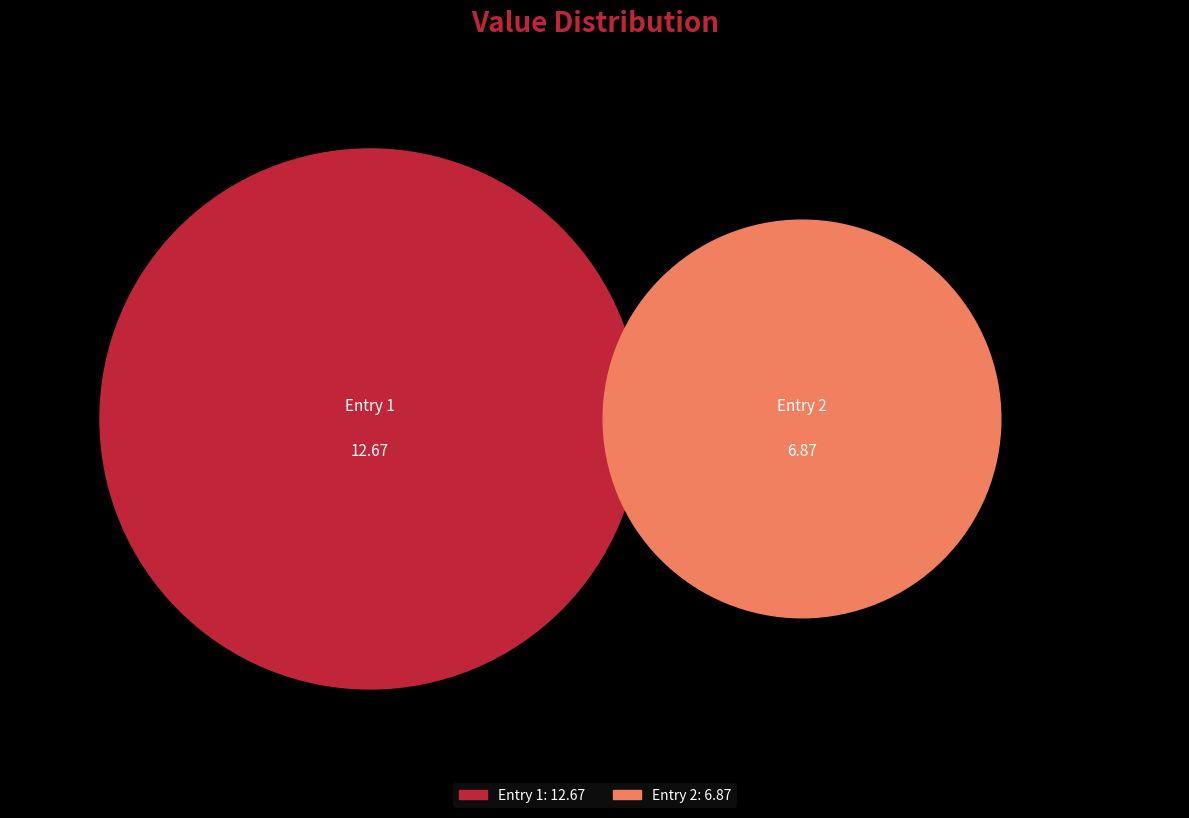

How many slices are in this pie chart?

2